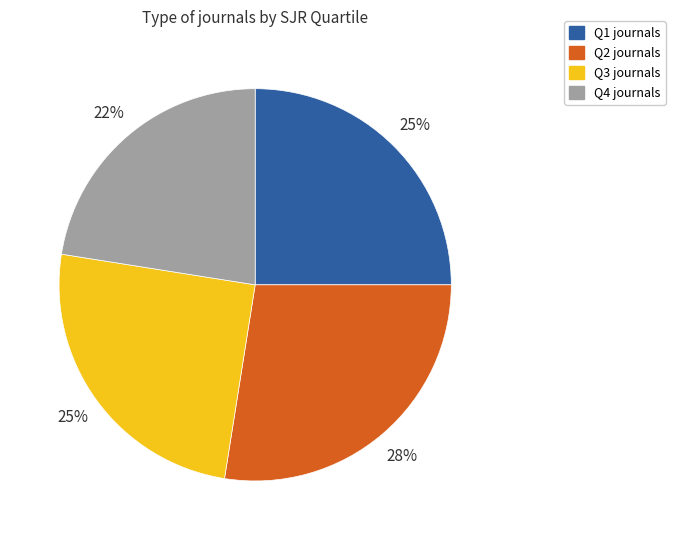

What is the smallest slice in the pie chart?

Q4